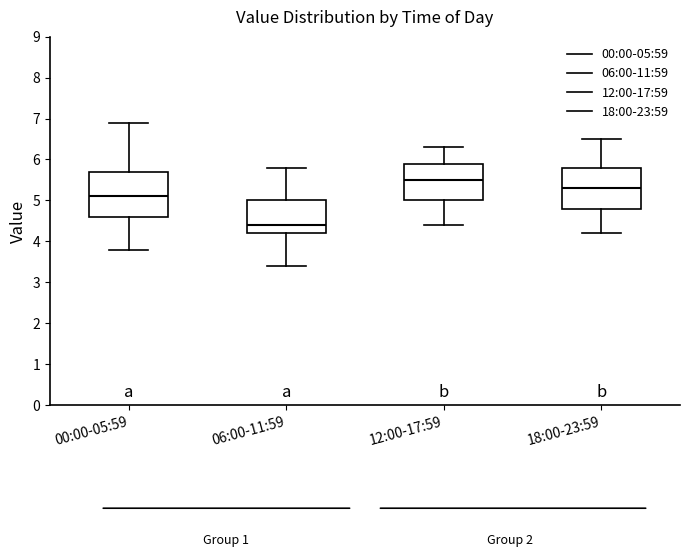

Comparing the boxes themselves (not the whiskers), which one is the tallest?

00:00-05:59